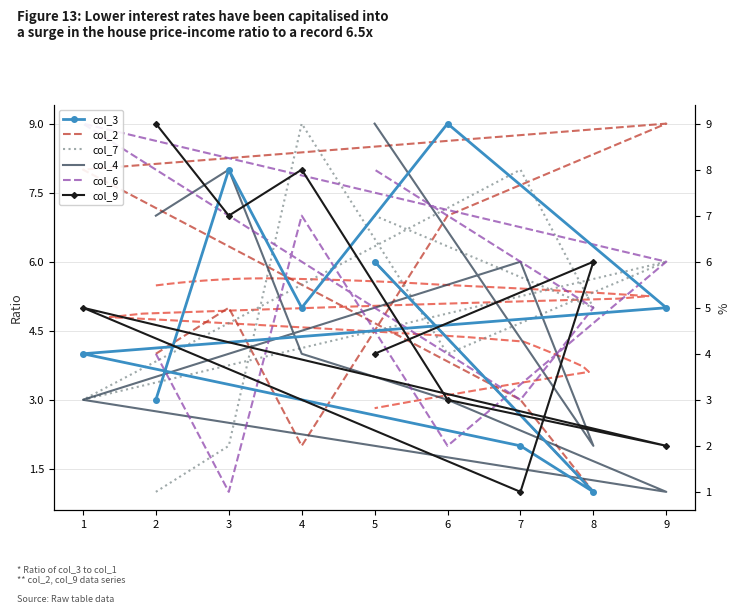

At which category does col_3 reach its first local peak?

3